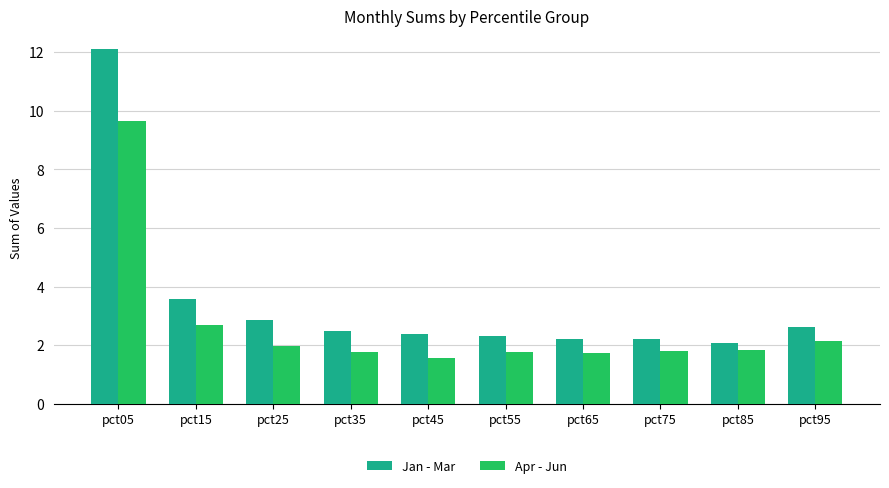

The Apr - Jun series shows 1.7 at pct65. True or false?

True